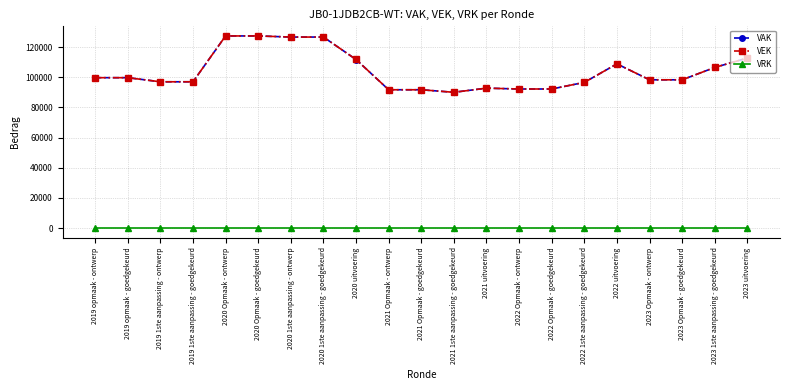

How many data points in VEK are less than 98298?

9